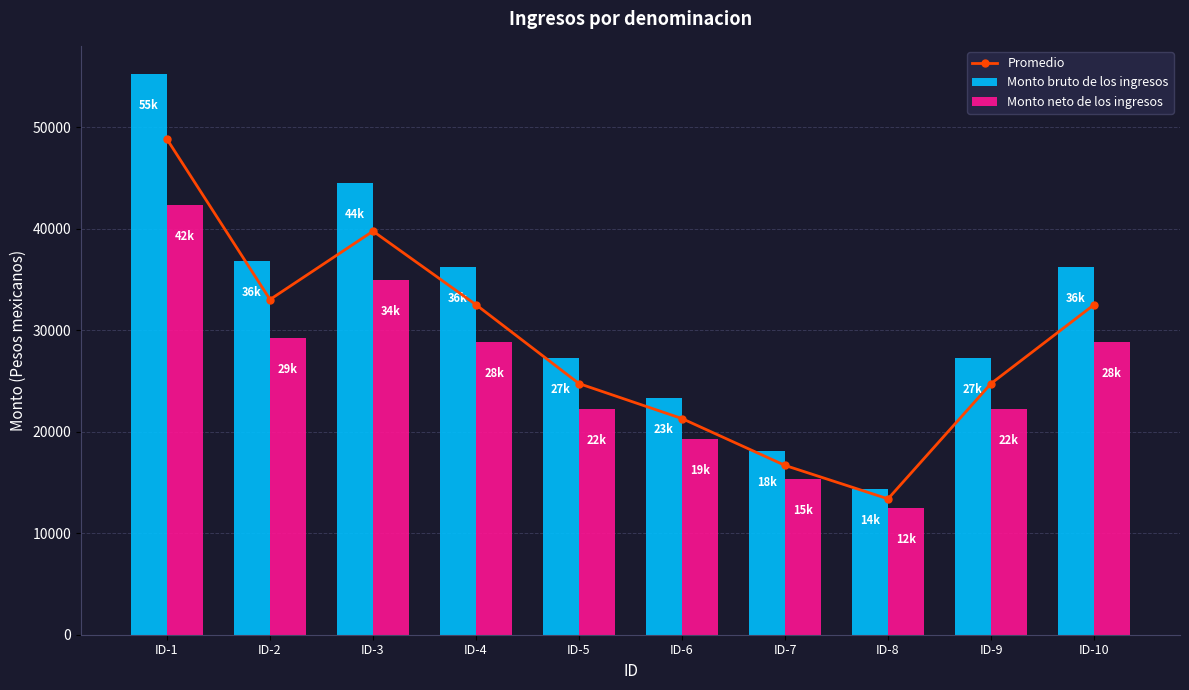

Does the chart contain any negative values?

No